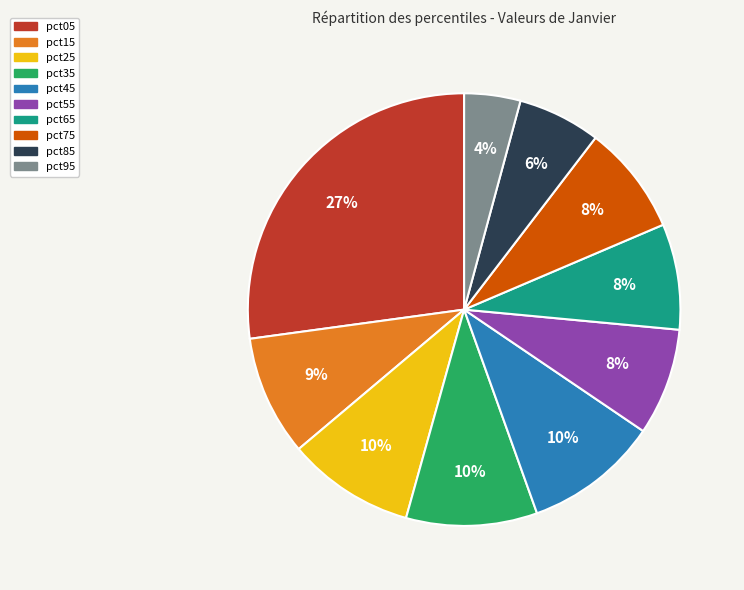

Which category has the smallest portion of the pie?

pct95